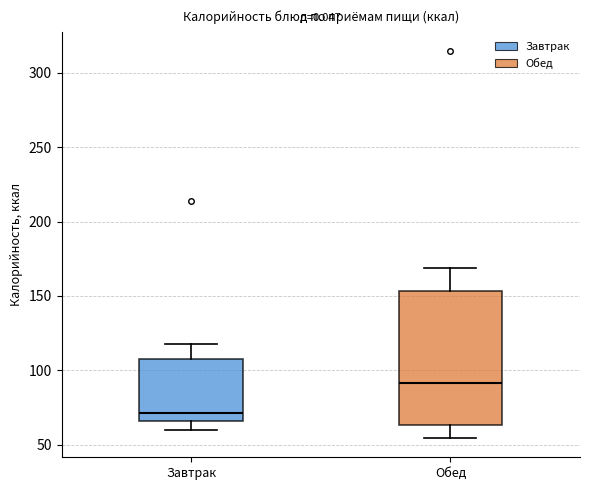

Which box's median line is the highest?

Обед